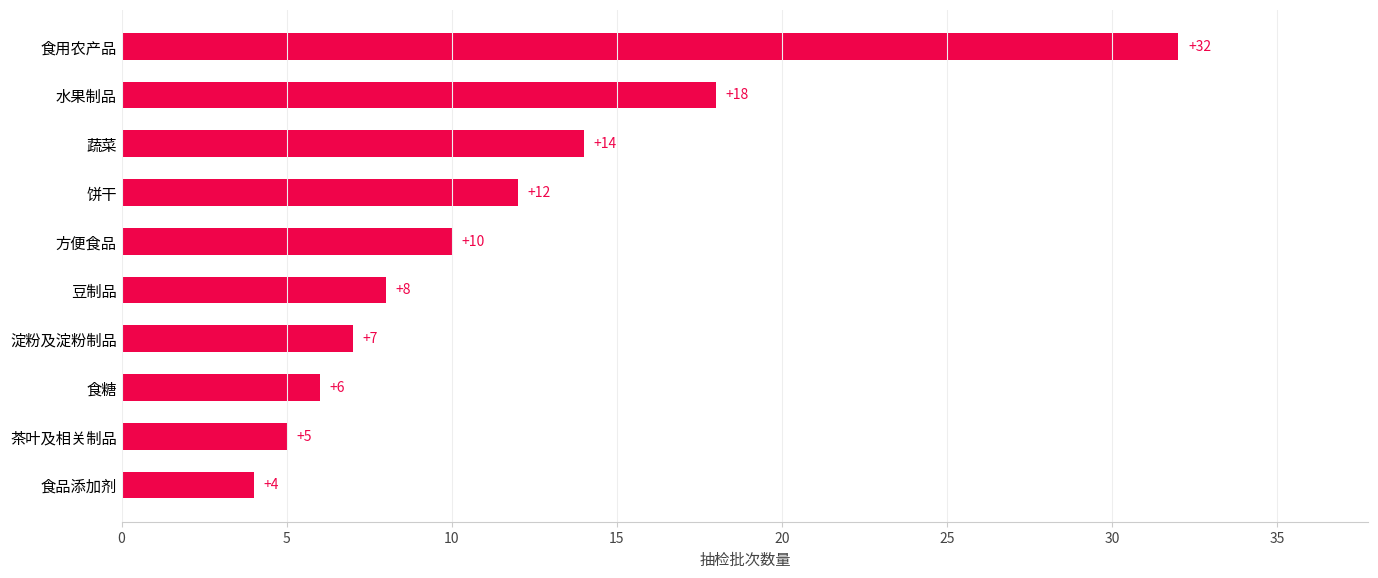

Count the number of data series in this chart.

1